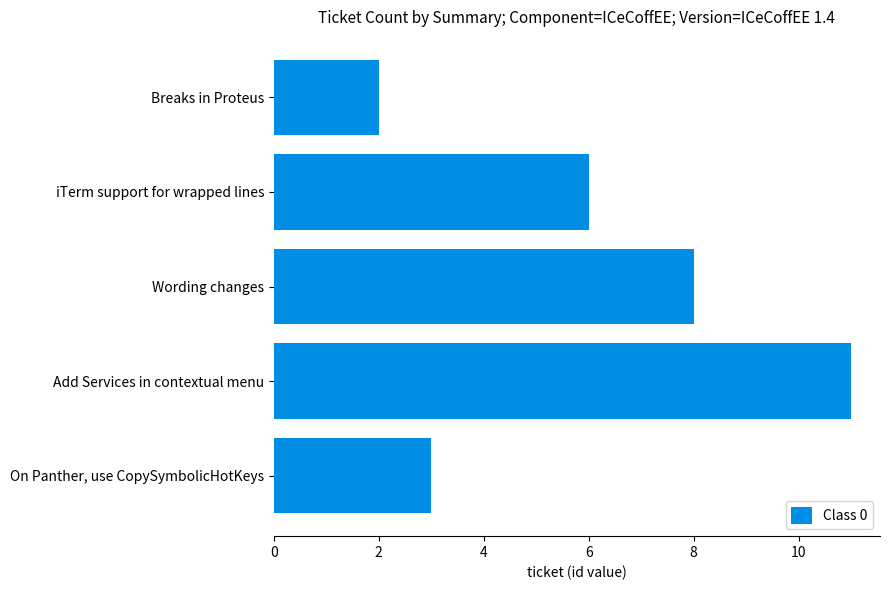

How many values are below 6?

2